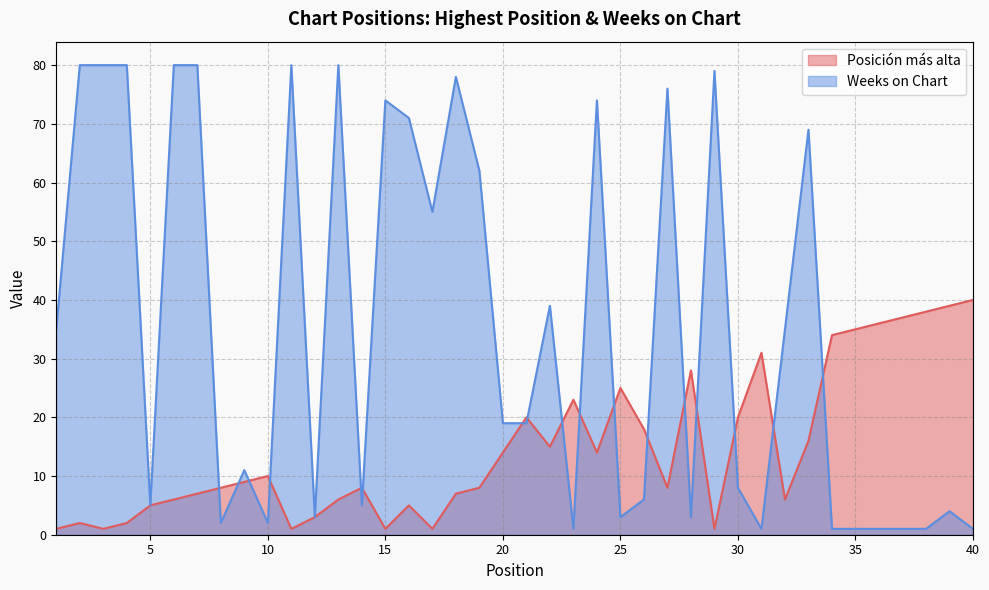

At which category does the chart reach its peak across all series?

2